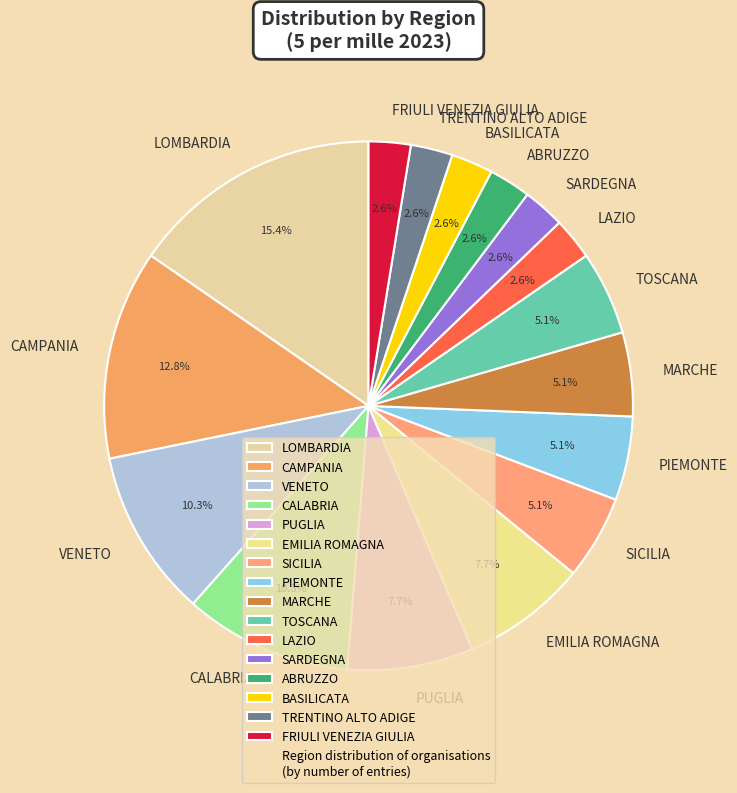

Count the number of slices in the pie.

16